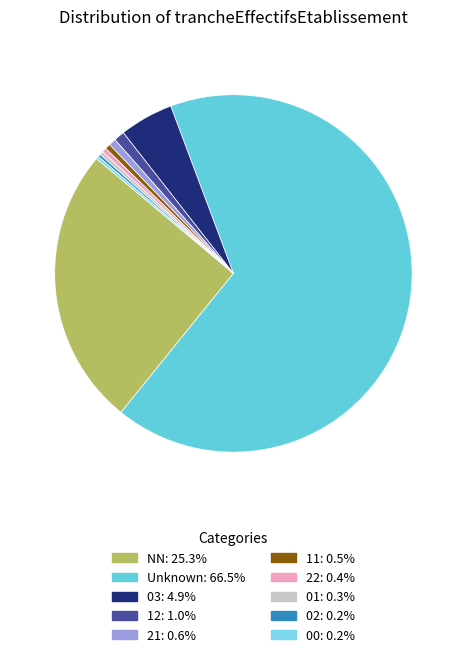

Is there a majority slice in this chart?

Yes